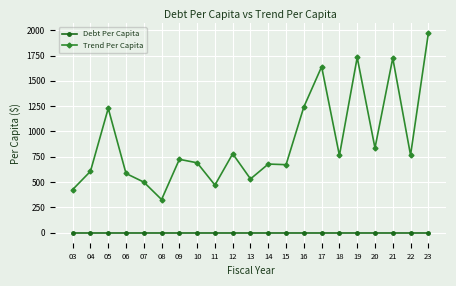

Rank the series at 08 from lowest to highest value.

Debt Per Capita, Trend Per Capita